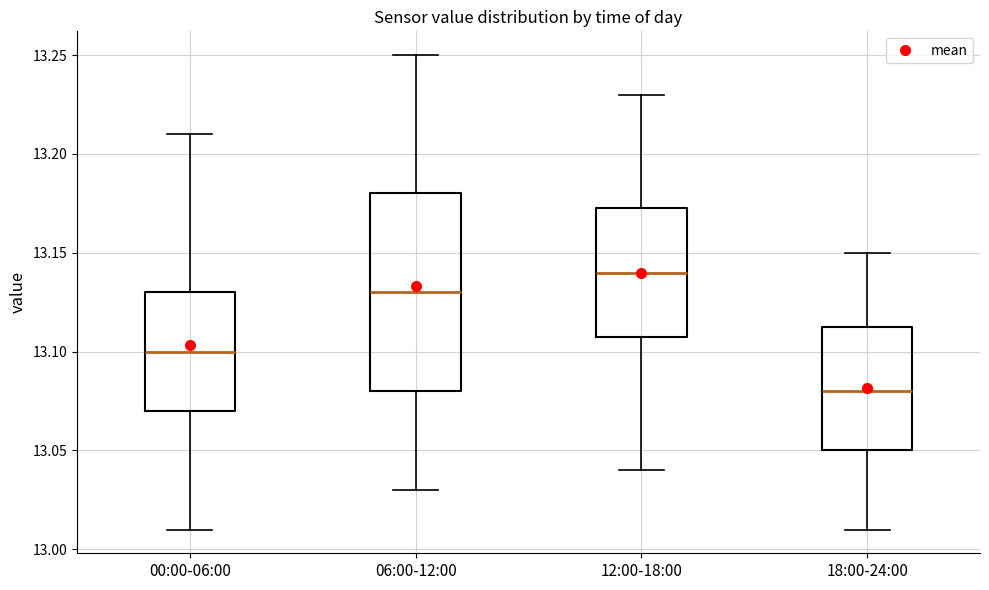

Which box's median line is the highest?

12:00-18:00